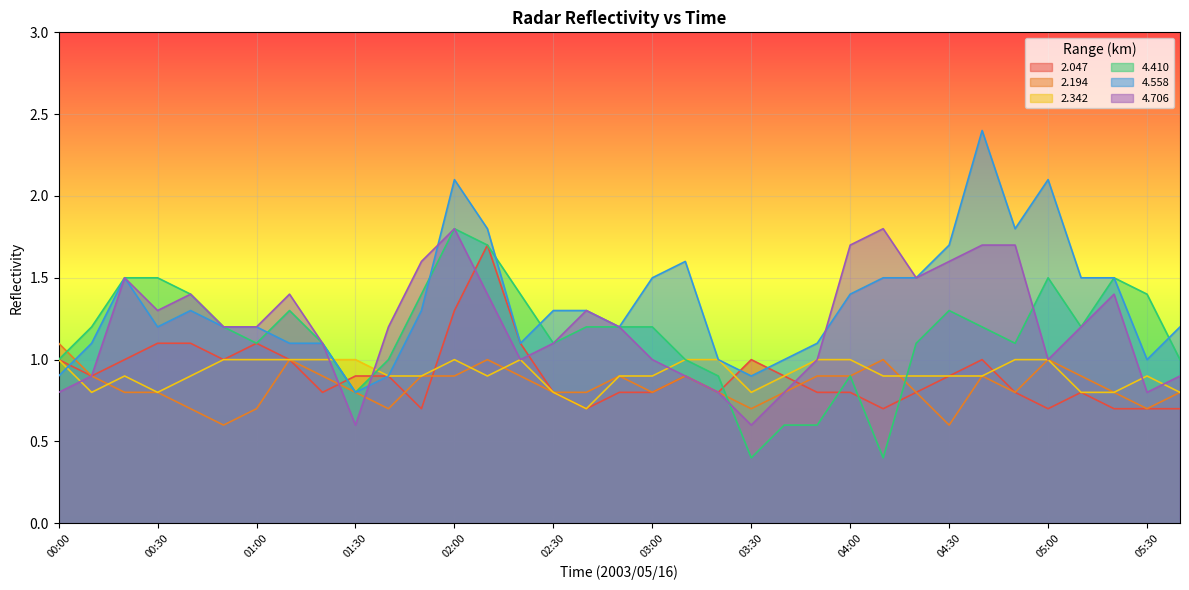

At which label is 4.558 closest to 1?

03:20